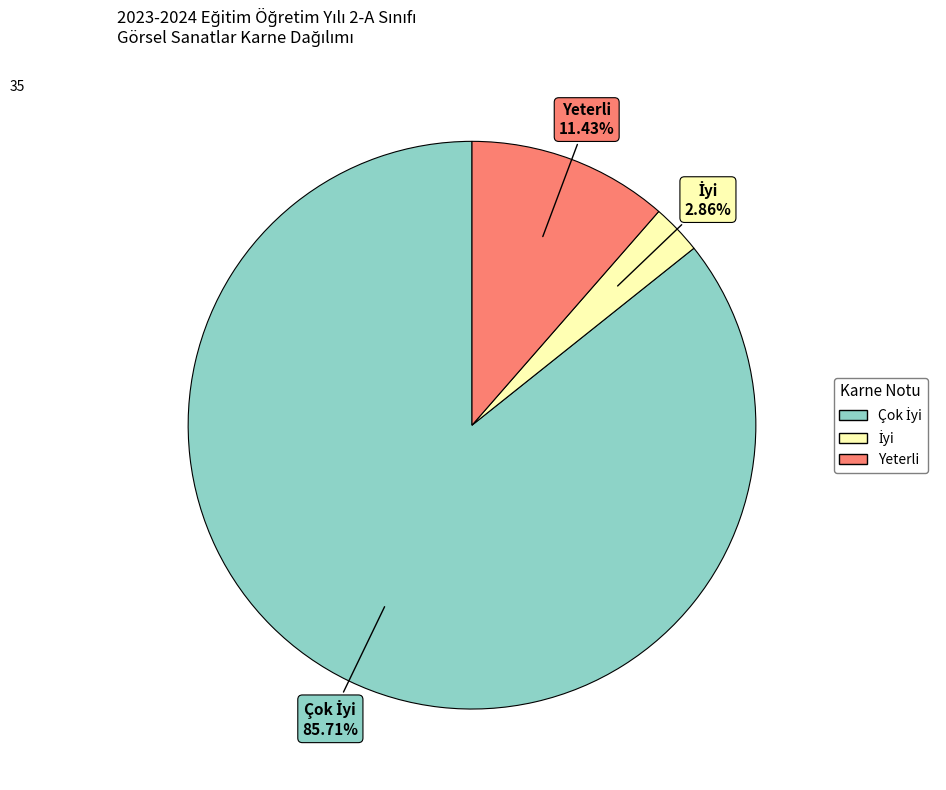

Is there a majority slice in this chart?

Yes